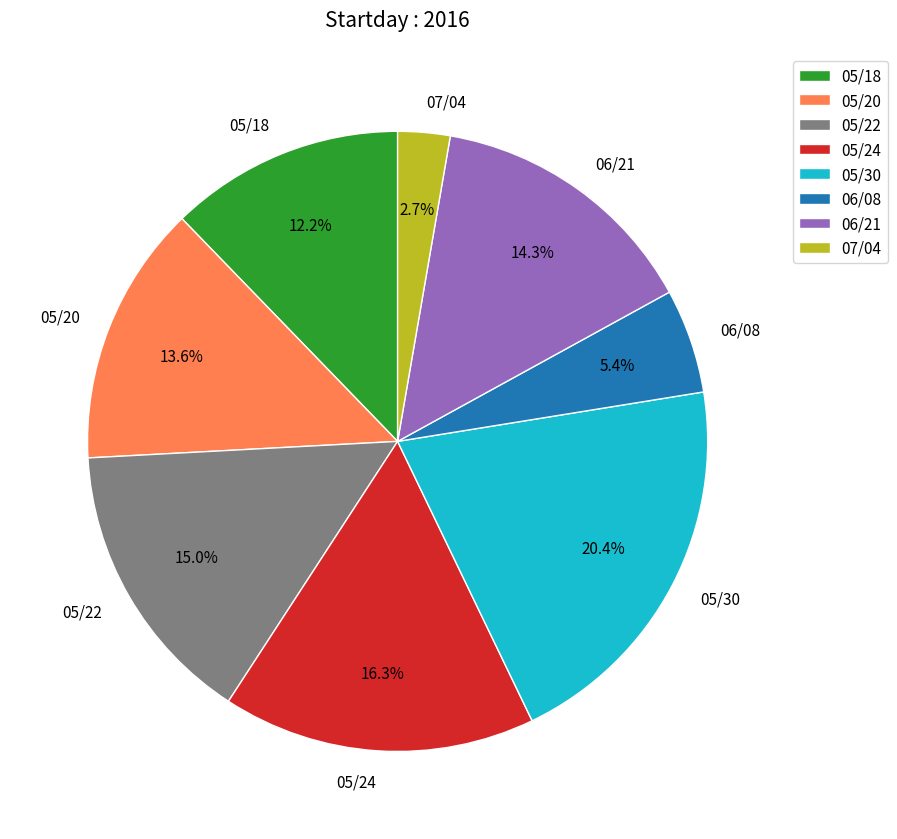

Count the number of slices in the pie.

8